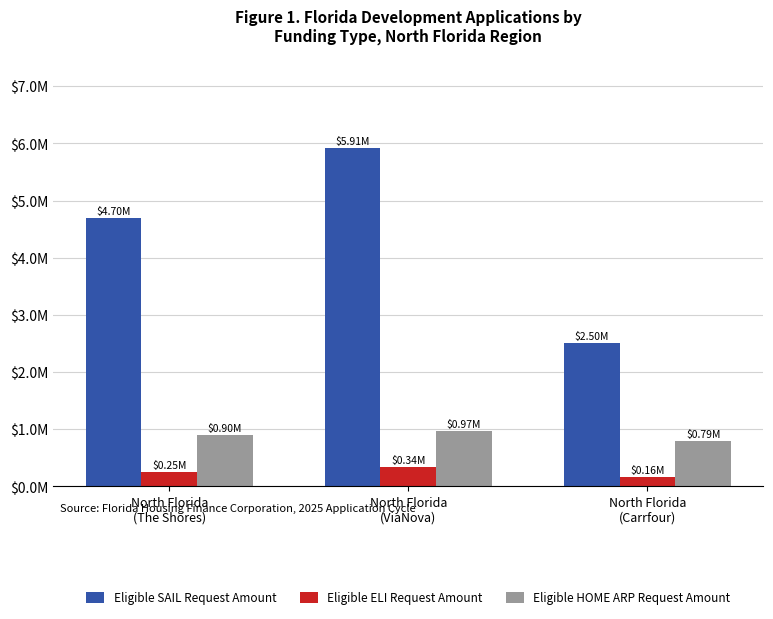

What are all the series names shown in the legend?

Eligible SAIL Request Amount, Eligible ELI Request Amount, Eligible HOME ARP Request Amount